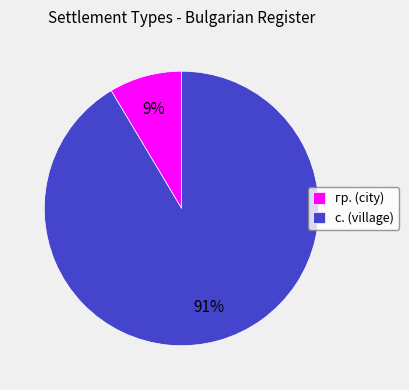

Rank the categories by value from highest to lowest.

с., гр.